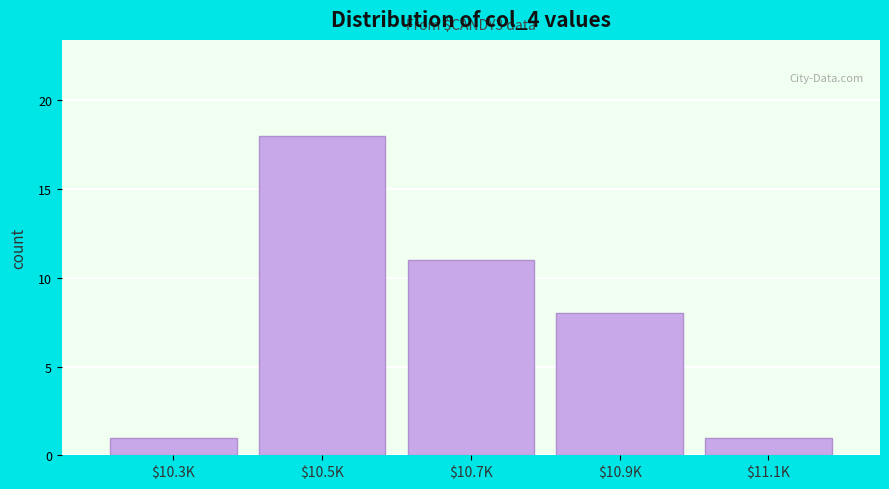

Reading left to right, extract all data points from this chart.

1	18	11	8	1